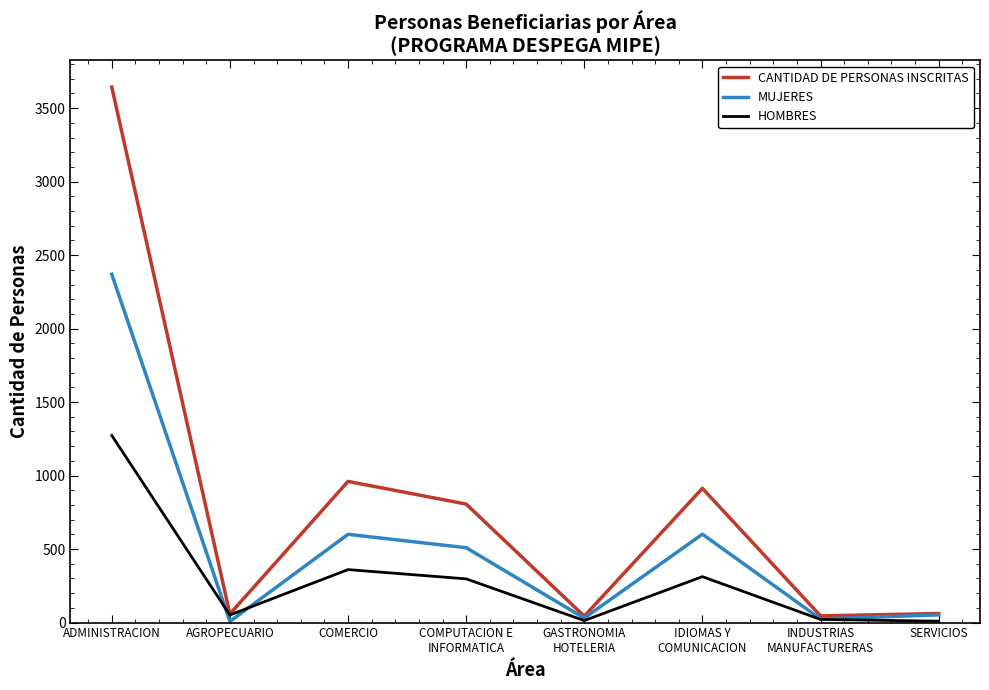

Rank the series by their average value, from highest to lowest.

CANTIDAD DE PERSONAS INSCRITAS, MUJERES, HOMBRES